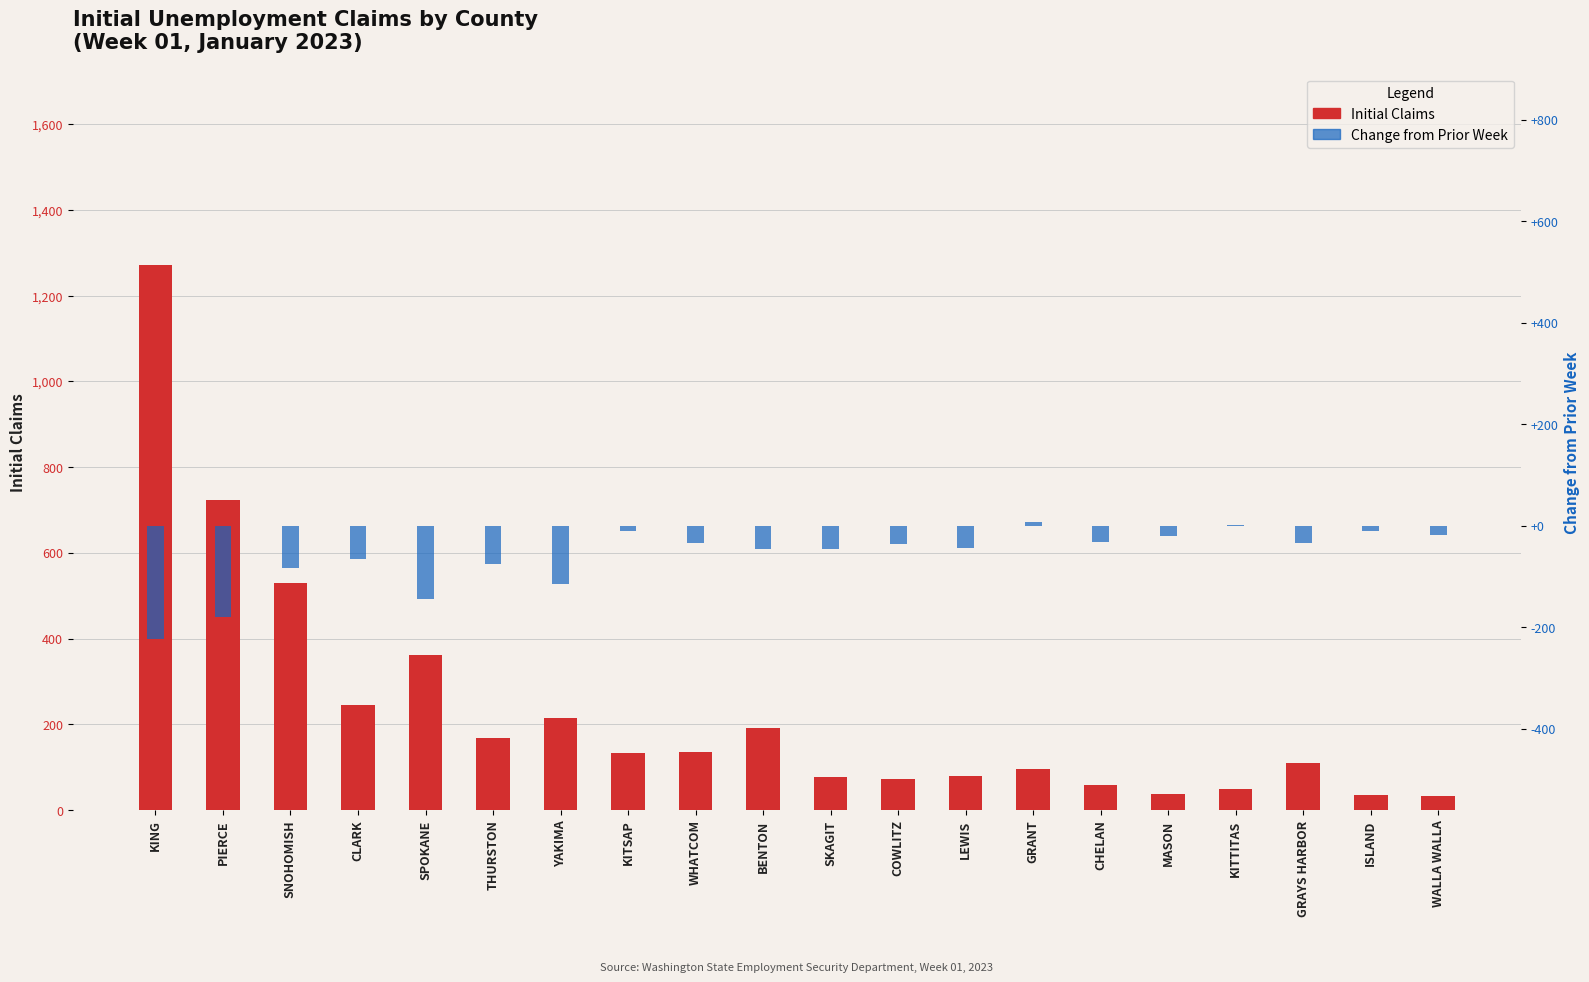

Reading left to right, extract all data points from this chart.

Initial claims: KING=1273	PIERCE=723	SNOHOMISH=530	CLARK=244	SPOKANE=362	THURSTON=168	YAKIMA=214	KITSAP=134	WHATCOM=136	BENTON=192	SKAGIT=76	COWLITZ=73	LEWIS=80	GRANT=96	CHELAN=58	MASON=38	KITTITAS=48	GRAYS HARBOR=110	ISLAND=36	WALLA WALLA=32
Change from prior week: KING=-224	PIERCE=-180	SNOHOMISH=-84	CLARK=-65	SPOKANE=-144	THURSTON=-76	YAKIMA=-114	KITSAP=-11	WHATCOM=-34	BENTON=-46	SKAGIT=-46	COWLITZ=-36	LEWIS=-43	GRANT=7	CHELAN=-32	MASON=-20	KITTITAS=1	GRAYS HARBOR=-34	ISLAND=-10	WALLA WALLA=-18